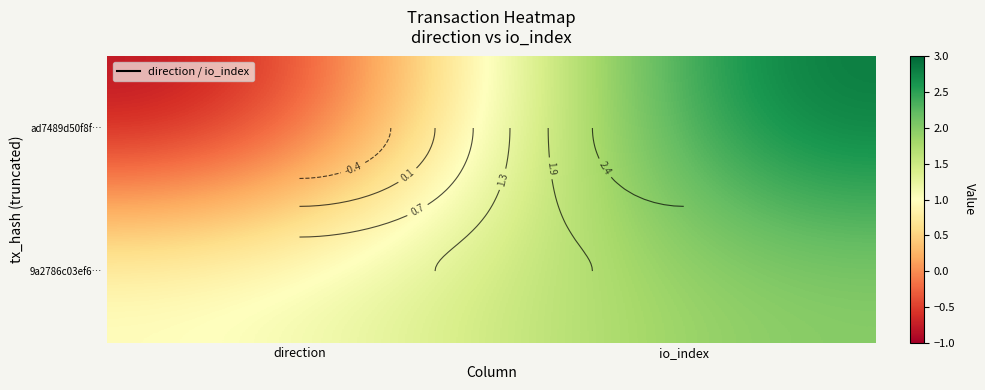

What is the difference between the highest and lowest values at direction?

2